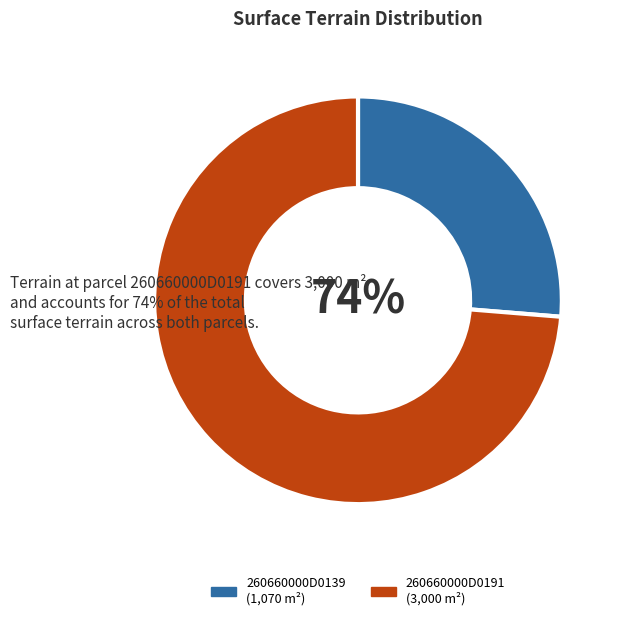

Which has a higher value, 260660000D0139 or 260660000D0191?

260660000D0191